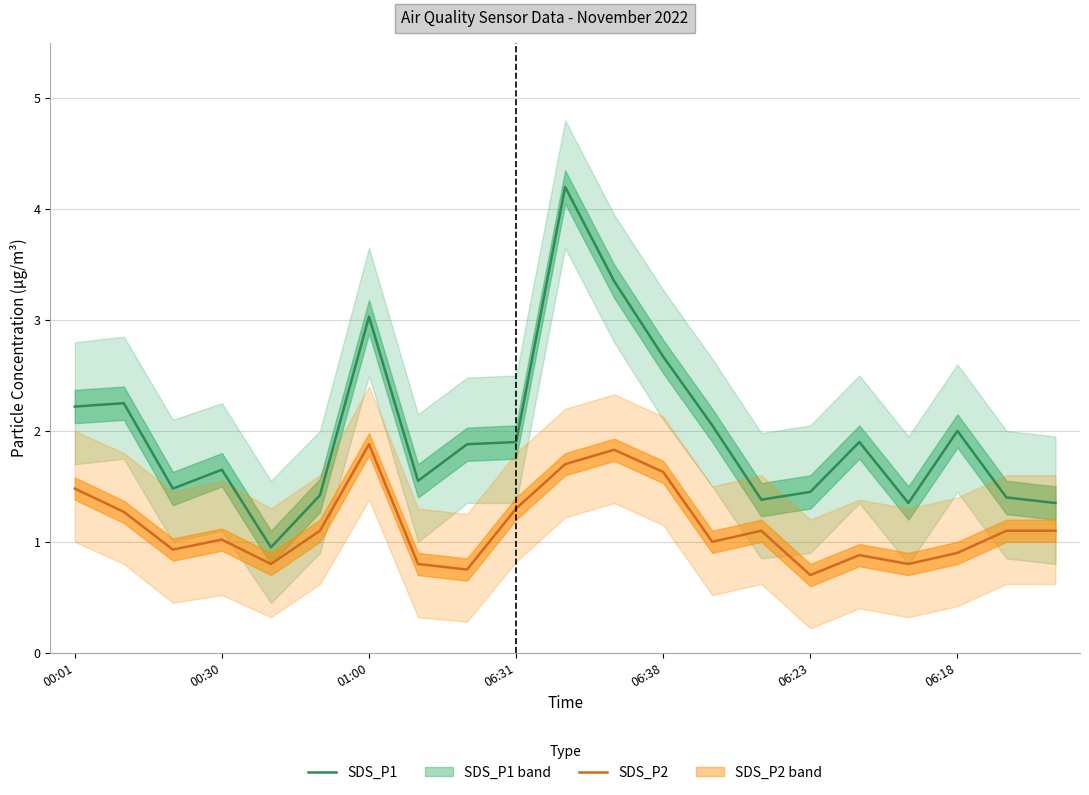

The value of SDS_P2 at 7 is 0.8. True or false?

True